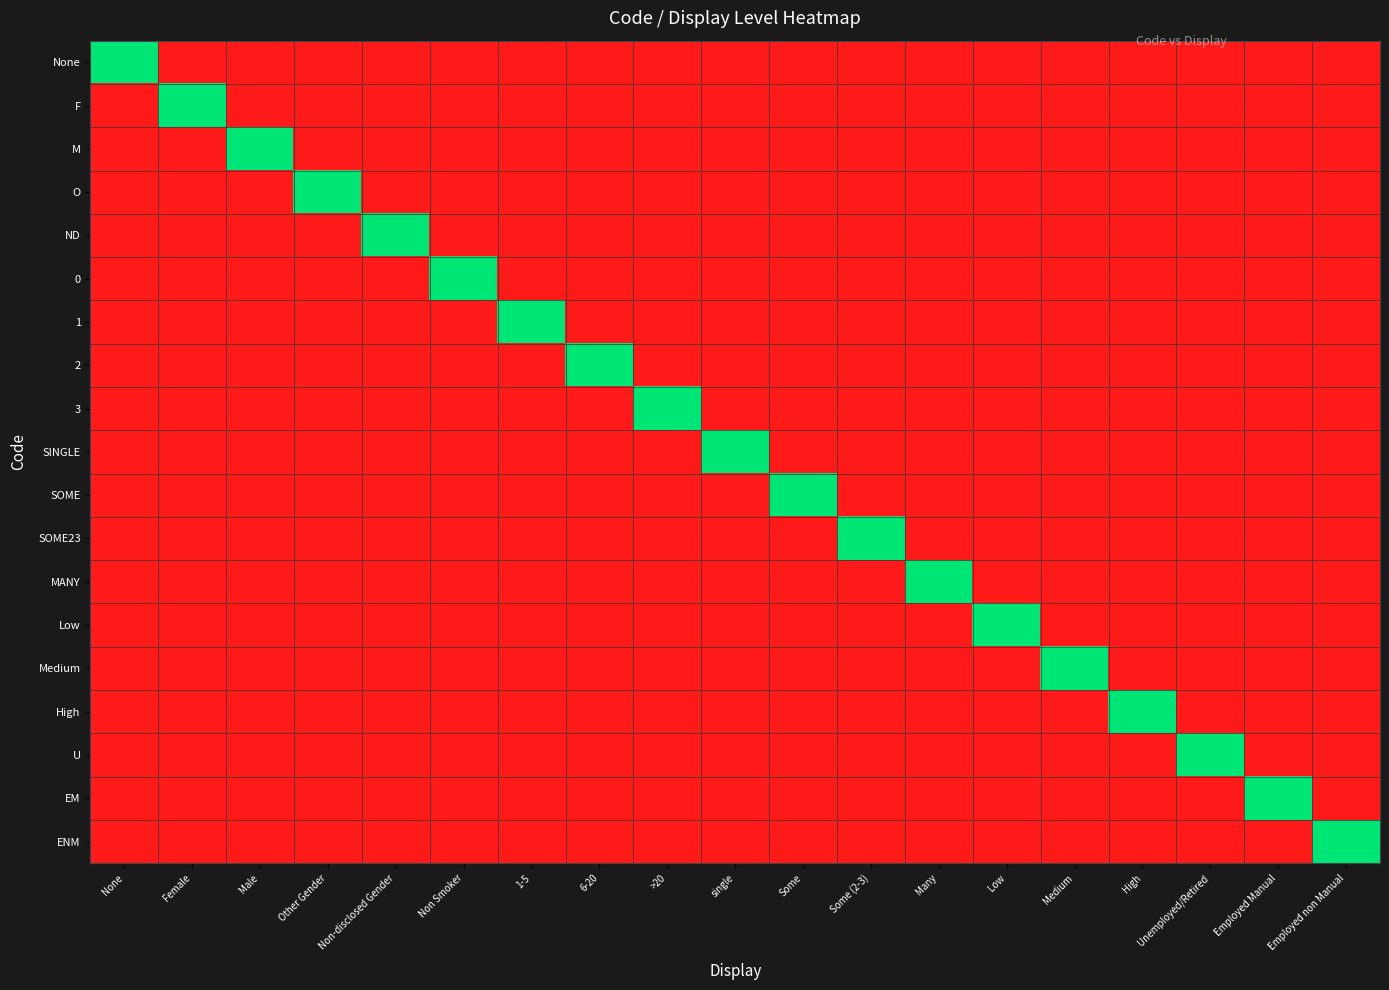

Rank the series by their maximum value, from lowest to highest.

None, F, M, O, ND, 0, 1, 2, 3, SINGLE, SOME, SOME23, MANY, Low, Medium, High, U, EM, ENM